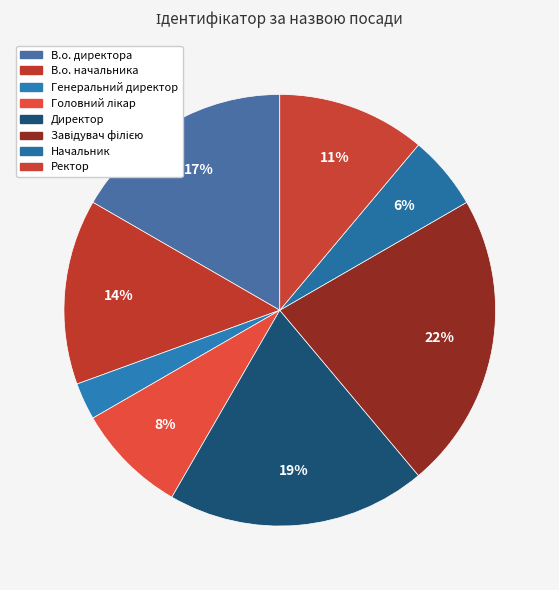

What is the total percentage of В.о. директора and Генеральний директор?

19.4%